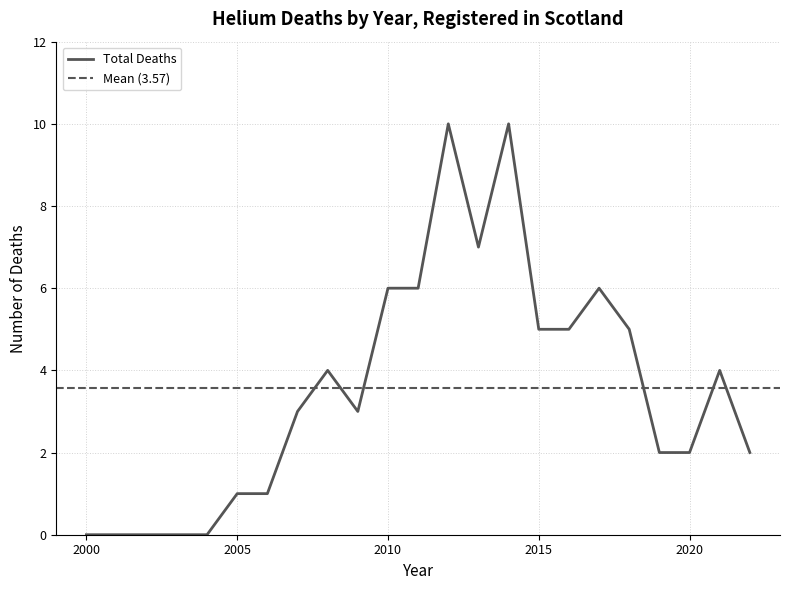

Reading right to left, what are all the values shown in this chart?

2022=2	2021=4	2020=2	2019=2	2018=5	2017=6	2016=5	2015=5	2014=10	2013=7	2012=10	2011=6	2010=6	2009=3	2008=4	2007=3	2006=1	2005=1	2004=0	2003=0	2002=0	2001=0	2000=0